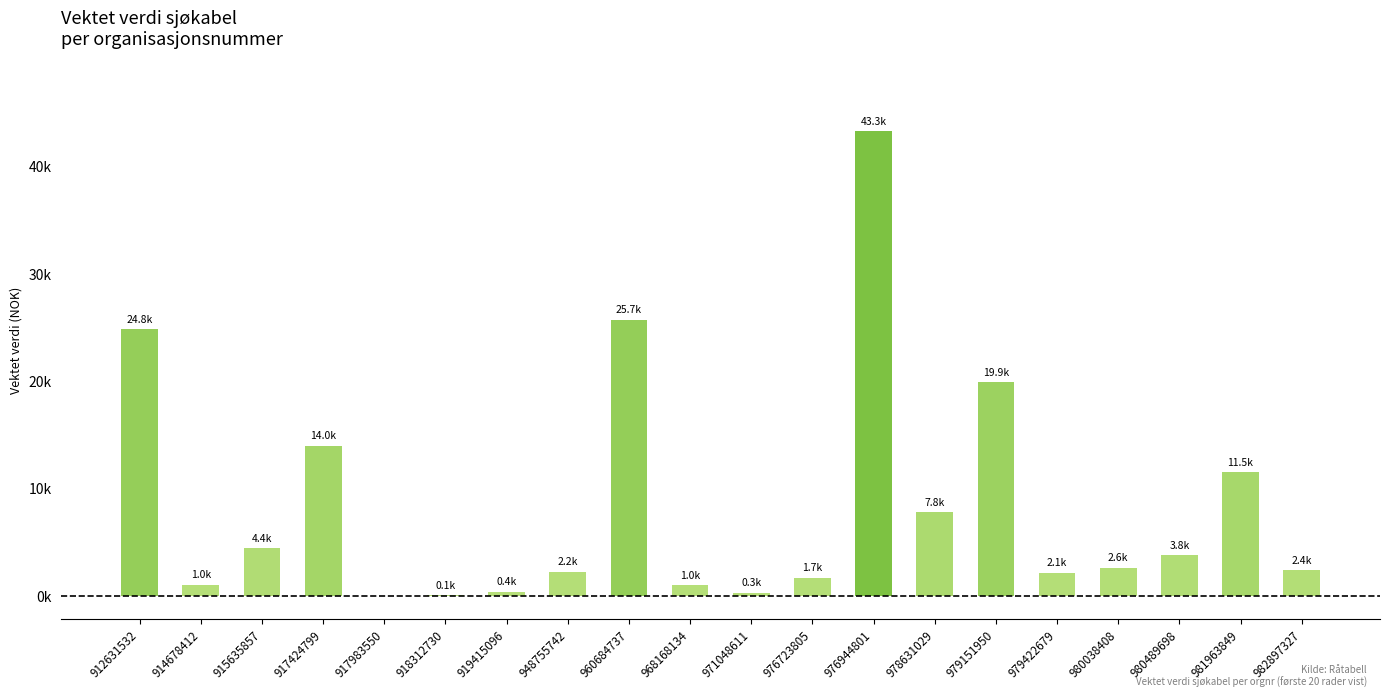

Does the chart contain stacked bars?

No